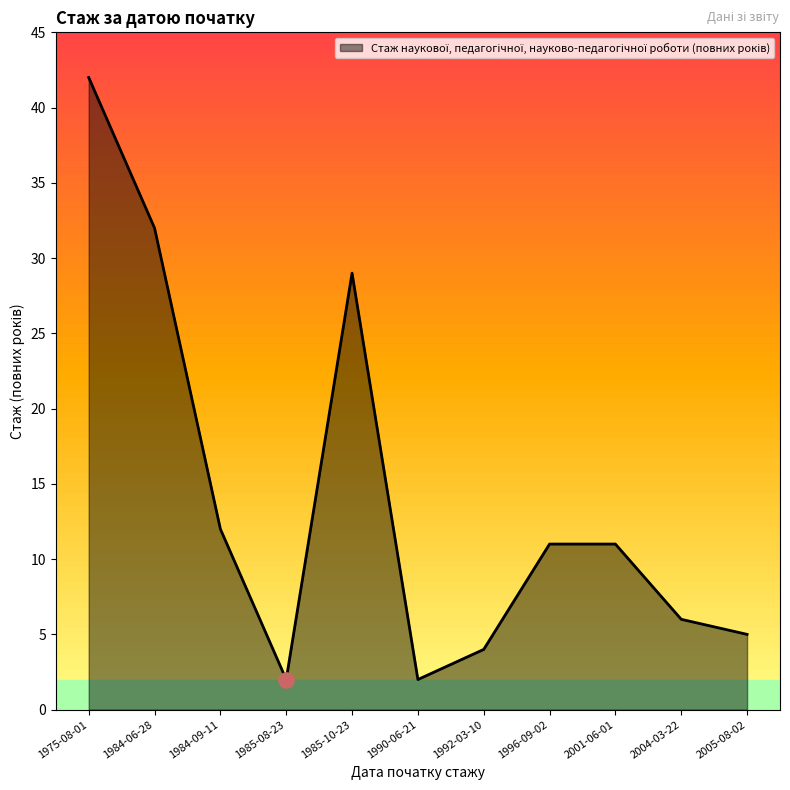

Approximately how many times larger is the value at 1985-08-23 compared to 1984-06-28?

0.1